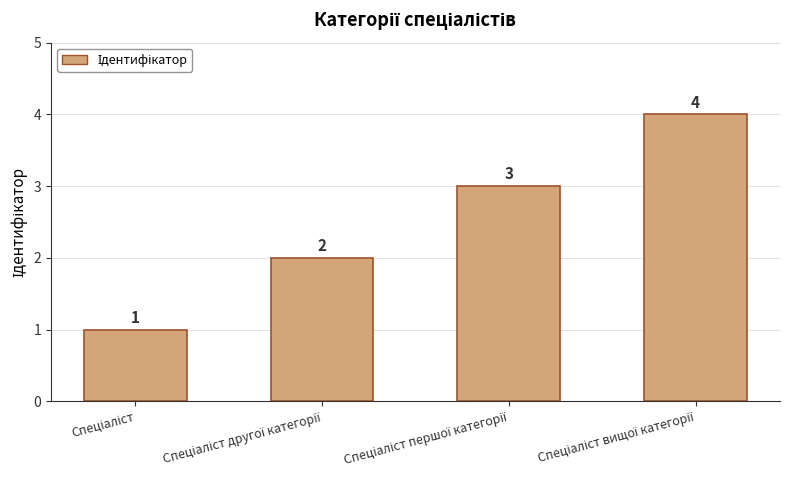

Are the bars grouped side by side (vs. stacked)?

No